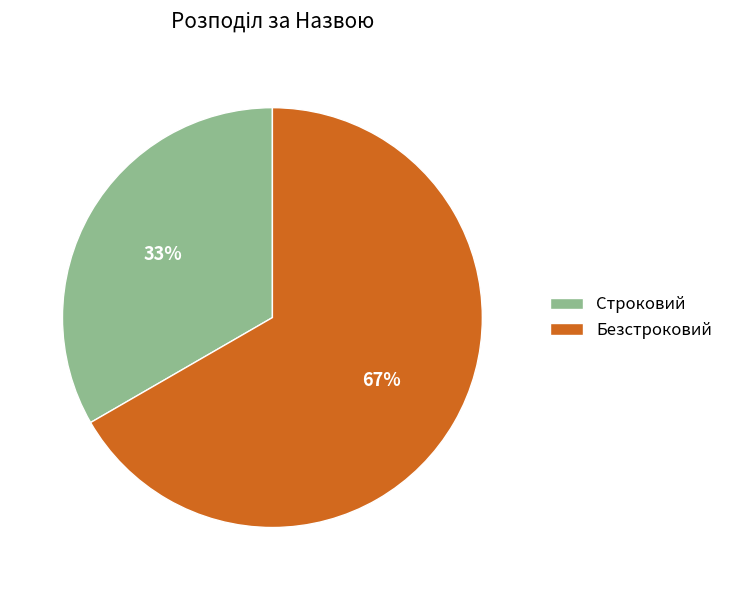

Which slice is the largest?

Безстроковий